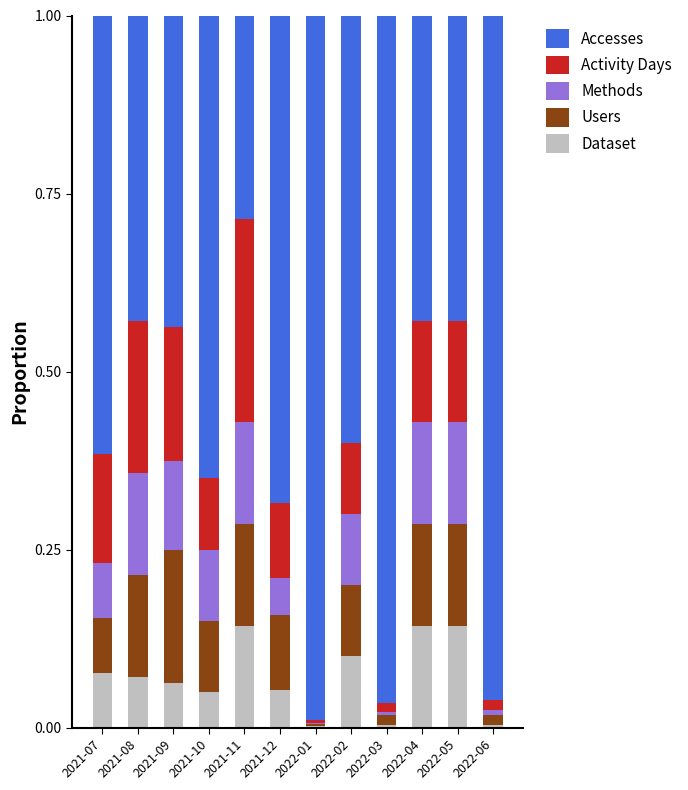

Which series has the widest spread of values?

Accesses